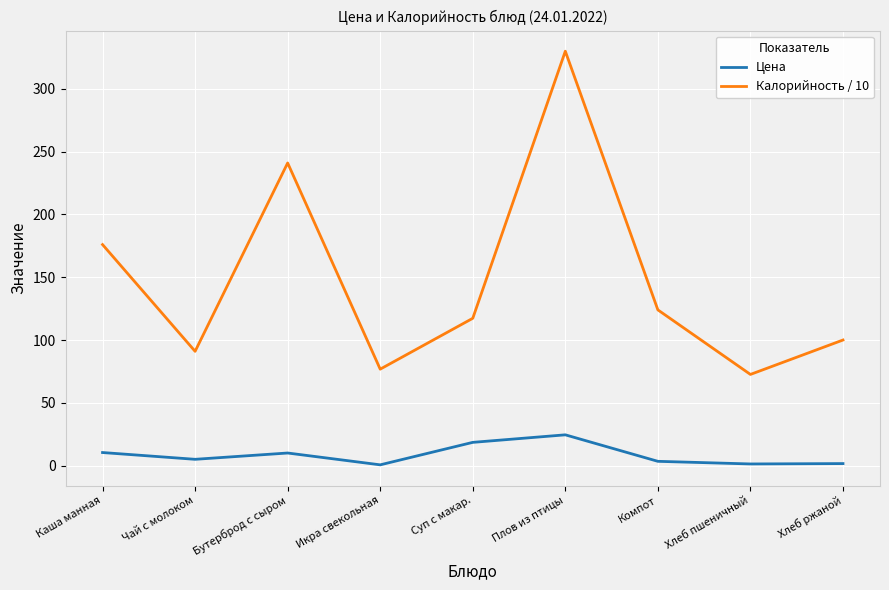

List the series in order of their peak value, highest first.

Калорийность / 10, Цена